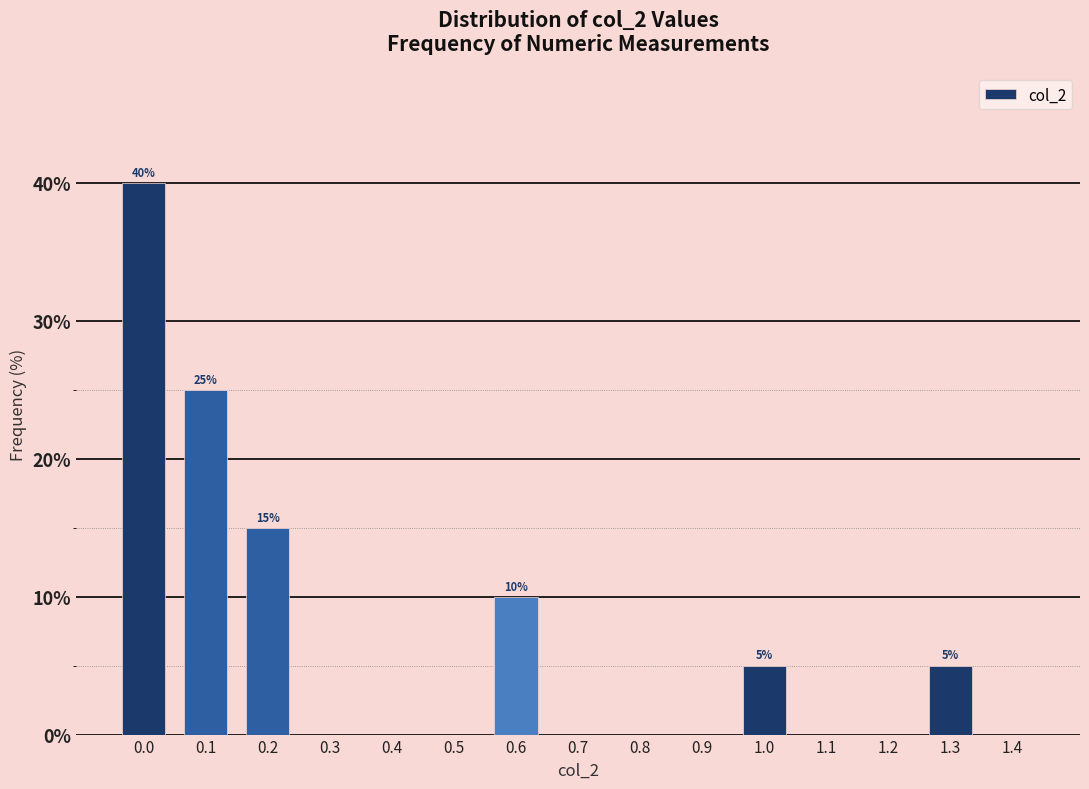

Reading right to left, transcribe all the data shown in this chart.

1.4=0	1.3=5	1.2=0	1.1=0	1.0=5	0.9=0	0.8=0	0.7=0	0.6=10	0.5=0	0.4=0	0.3=0	0.2=15	0.1=25	0.0=40